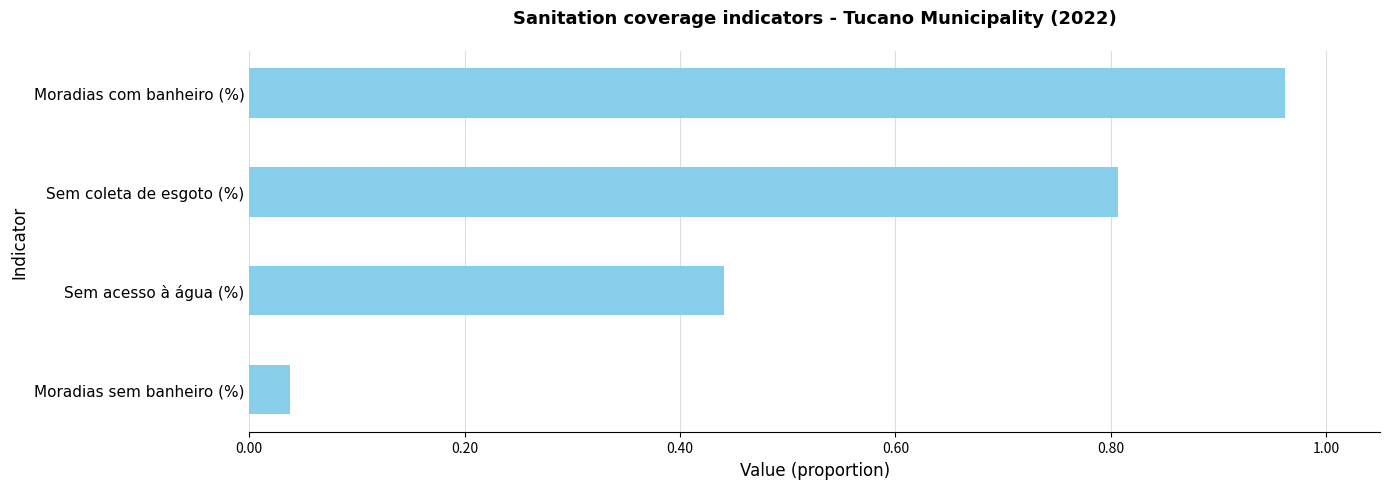

List the labels in order of value, largest first.

Moradias com banheiro (%), Sem coleta de esgoto (%), Sem acesso à água (%), Moradias sem banheiro (%)